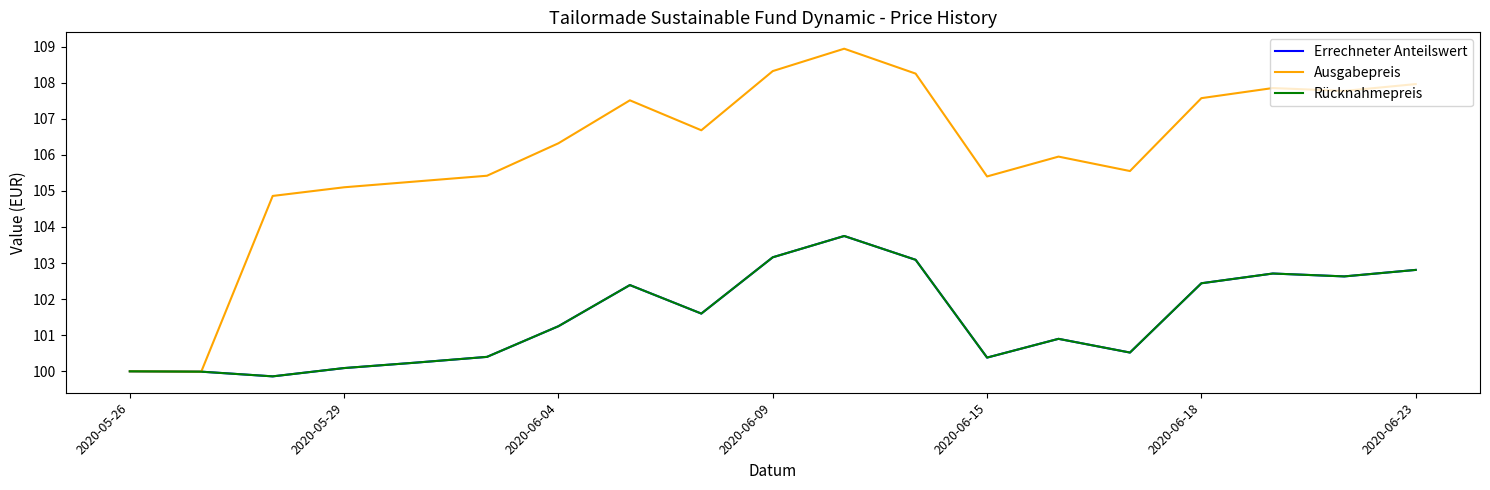

What is the sum of all Ausgabepreis values?

2014.7